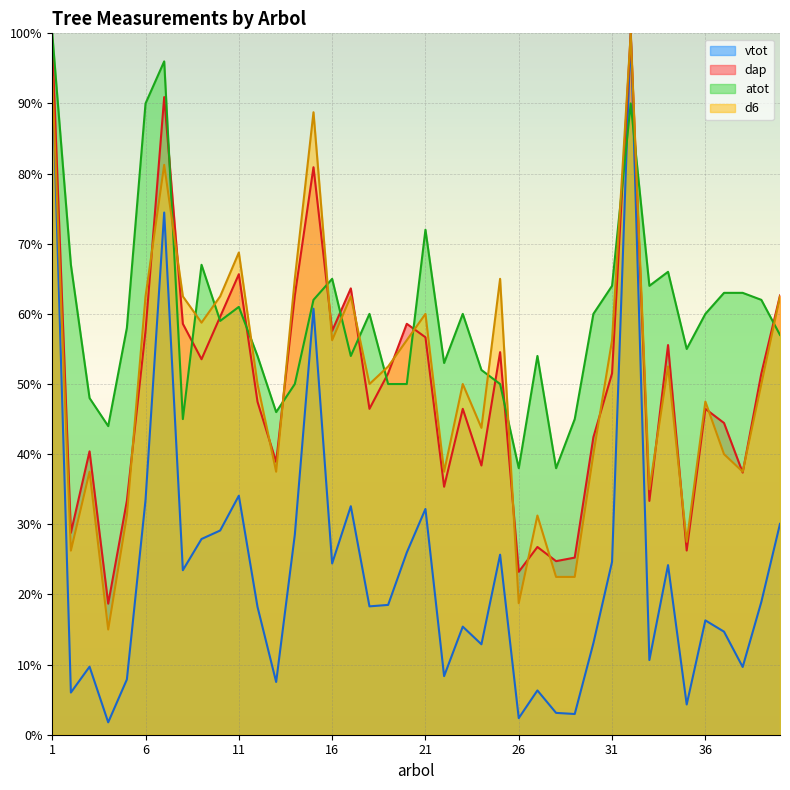

How many data points in atot are above 60?

16